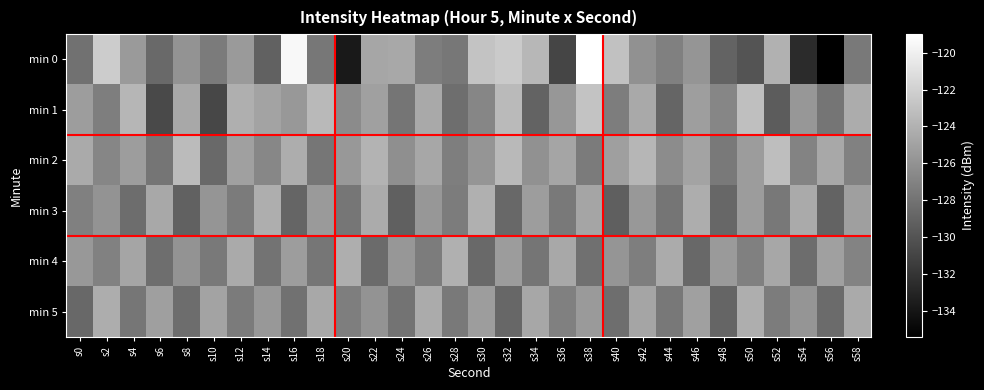

Reading left to right, what are all the values shown in this chart?

min 0: s0=-128.1	s2=-122.3	s4=-125.5	s6=-128.6	s8=-125.9	s10=-127.5	s12=-125.5	s14=-129.1	s16=-119.5	s18=-127.8	s20=-133.8	s22=-124.7	s24=-124.6	s26=-127.4	s28=-127.7	s30=-122.8	s32=-122.4	s34=-123.7	s36=-130.9	s38=-119.0	s40=-123.0	s42=-126.1	s44=-127.2	s46=-125.8	s48=-129.0	s50=-130.0	s52=-124.0	s54=-132.6	s56=-135.4	s58=-127.6
min 1: s0=-125.3	s2=-127.3	s4=-123.7	s6=-130.7	s8=-124.6	s10=-130.8	s12=-124.1	s14=-124.9	s16=-125.6	s18=-123.5	s20=-126.5	s22=-125.1	s24=-127.9	s26=-124.6	s28=-128.3	s30=-126.8	s32=-123.5	s34=-129.0	s36=-125.7	s38=-122.9	s40=-127.3	s42=-124.6	s44=-128.9	s46=-125.2	s48=-126.8	s50=-123.1	s52=-129.4	s54=-125.7	s56=-127.9	s58=-124.3
min 2: s0=-124.5	s2=-126.8	s4=-125.3	s6=-127.9	s8=-123.4	s10=-128.6	s12=-125.1	s14=-126.7	s16=-124.3	s18=-127.8	s20=-125.6	s22=-123.9	s24=-126.2	s26=-124.7	s28=-127.3	s30=-125.8	s32=-123.5	s34=-126.1	s36=-124.8	s38=-127.5	s40=-125.2	s42=-123.7	s44=-126.4	s46=-124.9	s48=-127.6	s50=-125.4	s52=-123.2	s54=-126.9	s56=-124.6	s58=-127.1
min 3: s0=-127.2	s2=-125.9	s4=-128.4	s6=-124.6	s8=-129.1	s10=-125.8	s12=-127.5	s14=-124.2	s16=-128.9	s18=-125.5	s20=-127.8	s22=-124.4	s24=-129.2	s26=-125.7	s28=-127.4	s30=-124.1	s32=-128.7	s34=-125.3	s36=-127.6	s38=-124.8	s40=-129.3	s42=-125.6	s44=-127.9	s46=-124.3	s48=-128.8	s50=-125.4	s52=-127.7	s54=-124.5	s56=-129.0	s58=-125.2
min 4: s0=-125.6	s2=-127.1	s4=-124.8	s6=-128.3	s8=-125.9	s10=-127.6	s12=-124.5	s14=-128.0	s16=-125.3	s18=-127.8	s20=-124.2	s22=-128.5	s24=-125.7	s26=-127.4	s28=-124.1	s30=-128.6	s32=-125.4	s34=-127.9	s36=-124.6	s38=-128.2	s40=-125.8	s42=-127.3	s44=-124.4	s46=-128.7	s48=-125.5	s50=-127.2	s52=-124.7	s54=-128.4	s56=-125.1	s58=-127.0
min 5: s0=-128.7	s2=-124.3	s4=-127.8	s6=-125.2	s8=-128.4	s10=-124.9	s12=-127.5	s14=-125.6	s16=-128.1	s18=-124.6	s20=-127.3	s22=-125.9	s24=-128.0	s26=-124.4	s28=-127.6	s30=-125.3	s32=-128.8	s34=-124.7	s36=-127.2	s38=-125.5	s40=-128.3	s42=-124.8	s44=-127.7	s46=-125.1	s48=-128.9	s50=-124.2	s52=-127.4	s54=-125.8	s56=-128.5	s58=-124.5